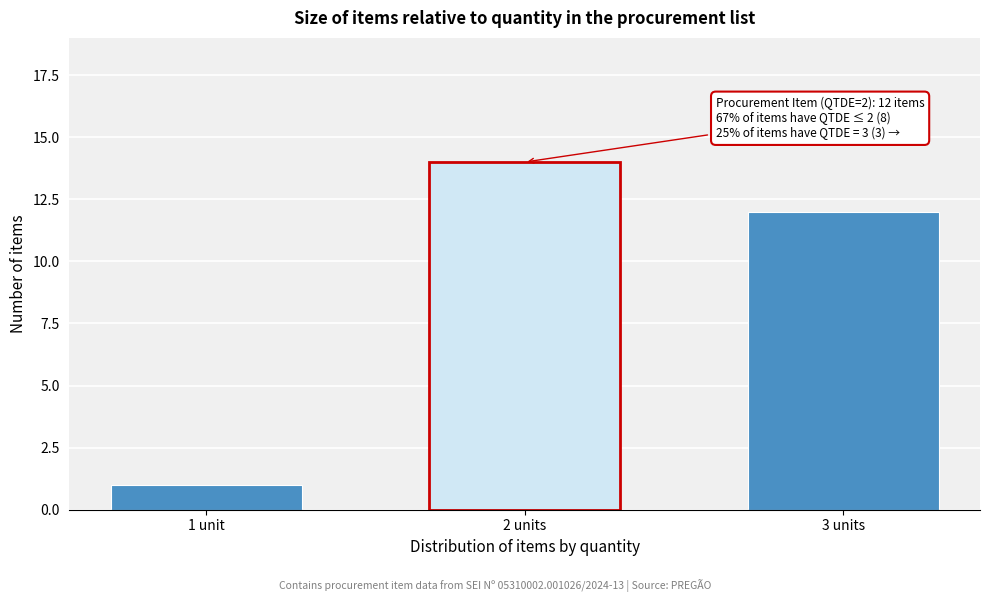

Reading left to right, transcribe all the data shown in this chart.

1	14	12